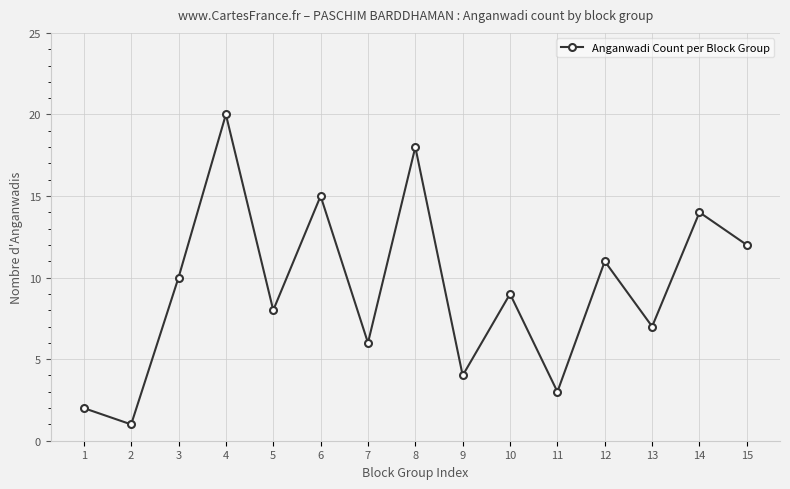

Reading right to left, transcribe all the data shown in this chart.

12	14	7	11	3	9	4	18	6	15	8	20	10	1	2